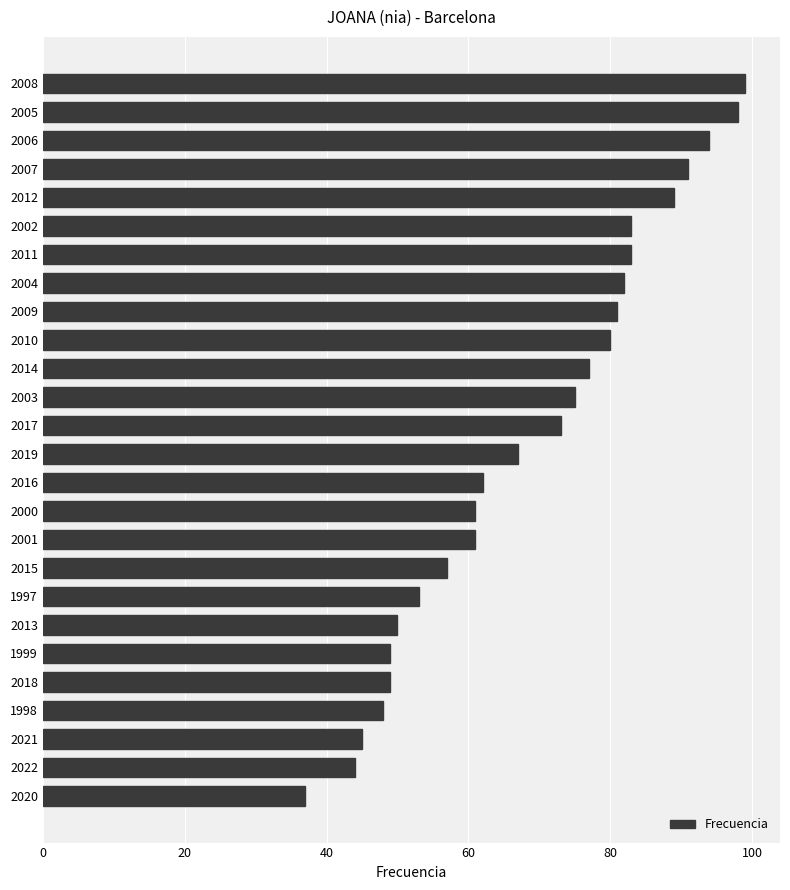

What is the difference between the values at 2017 and 2020?

36